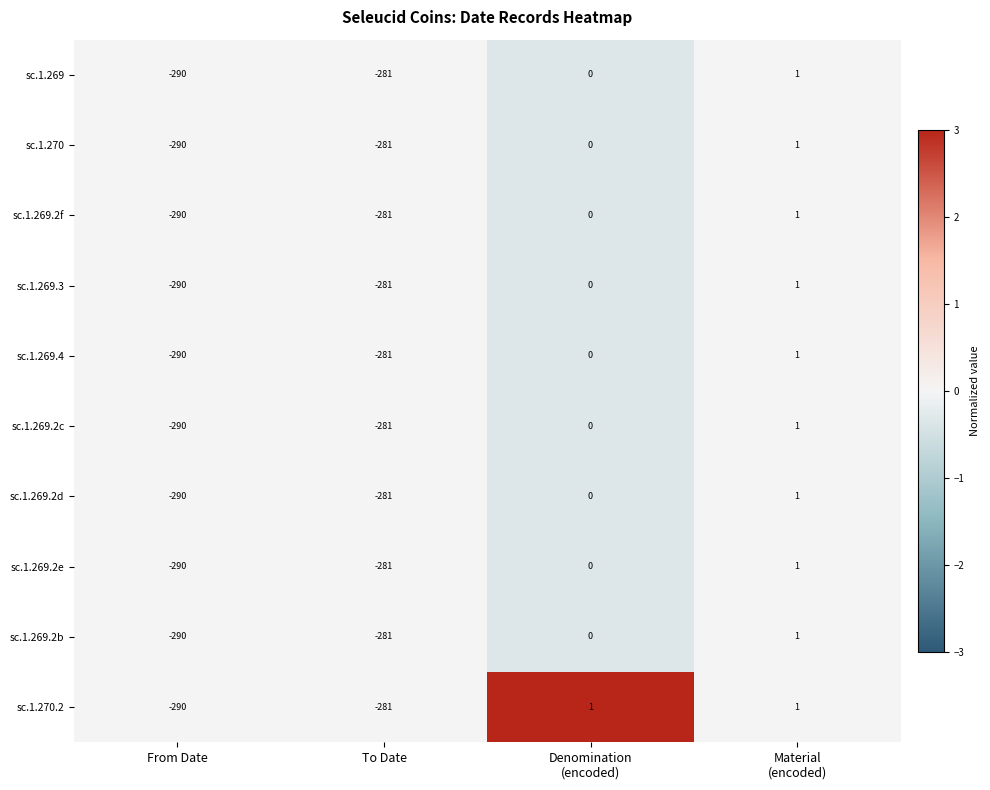

Is it true that sc.1.269.2e equals -290 at From Date?

True